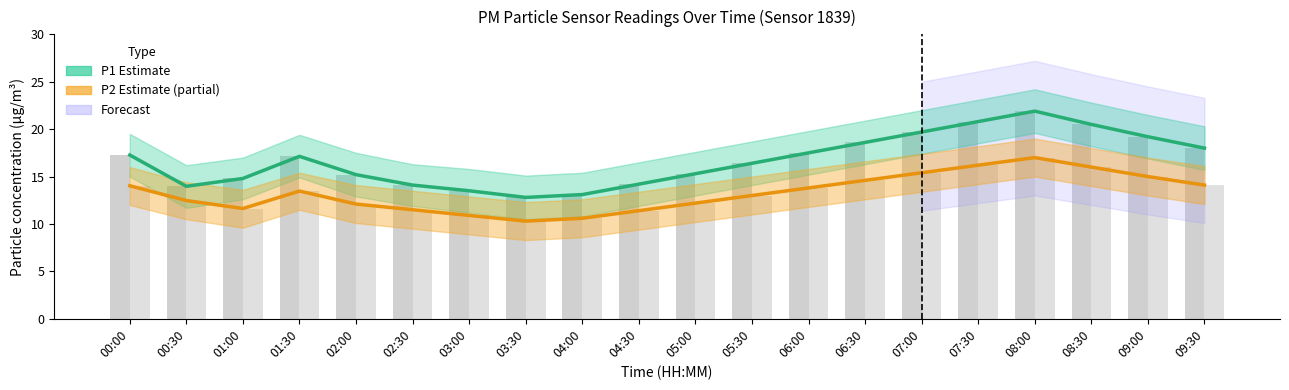

What position from the left is 00:30?

2